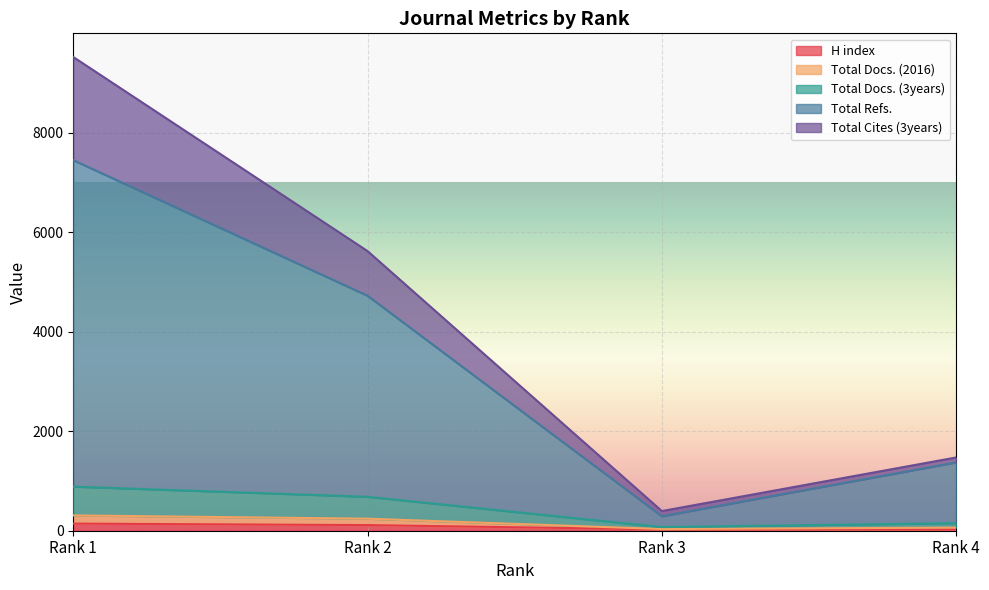

At Rank 4, list the series in order from smallest to largest.

H index, Total Docs. (2016), Total Docs. (3years), Total Refs., Total Cites (3years)